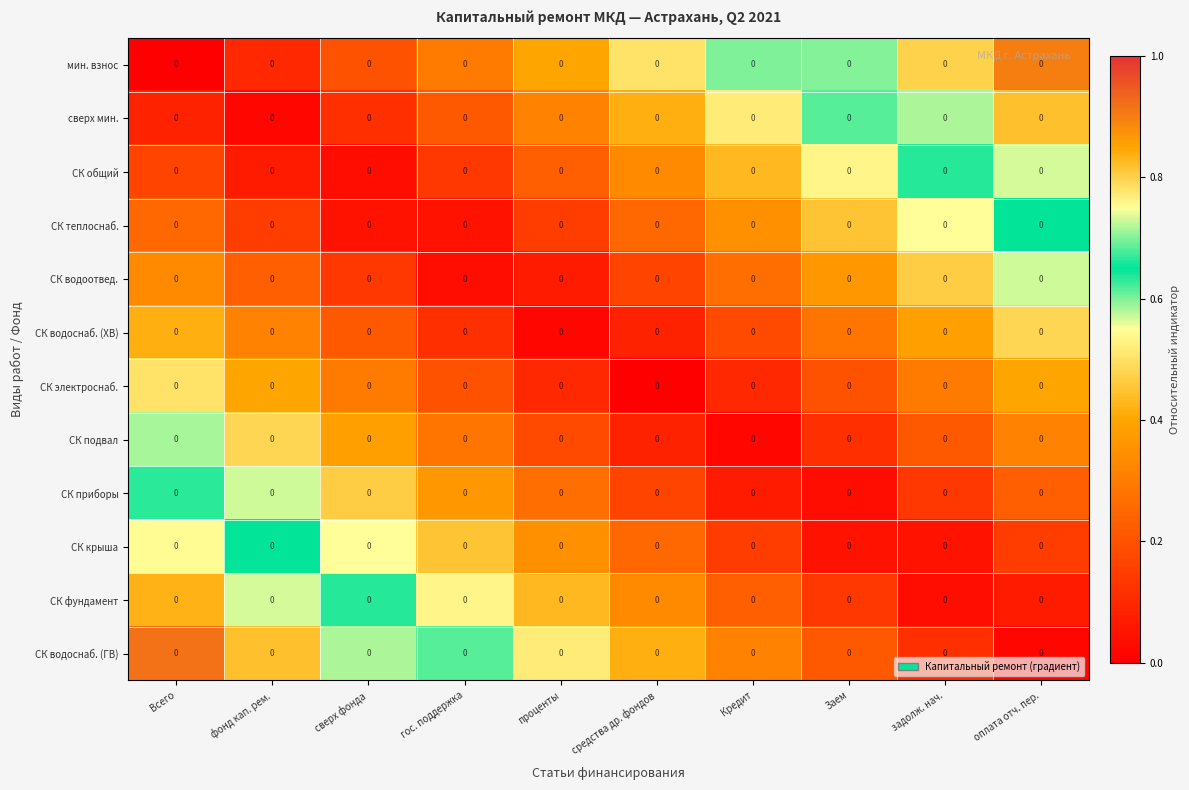

The value of СК водоснаб. (ГВ) at гос. поддержка is 0.6. True or false?

True